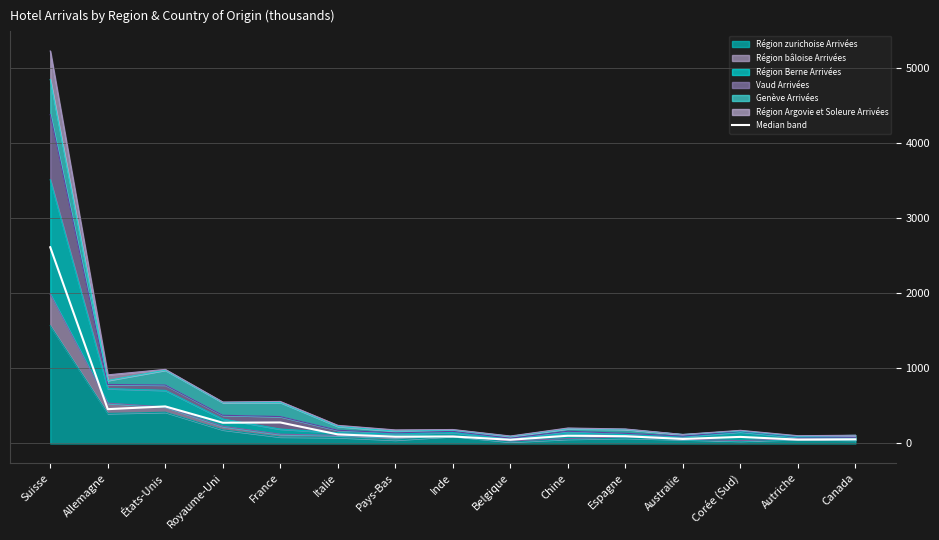

Which category has the lowest value across all series?

Belgique